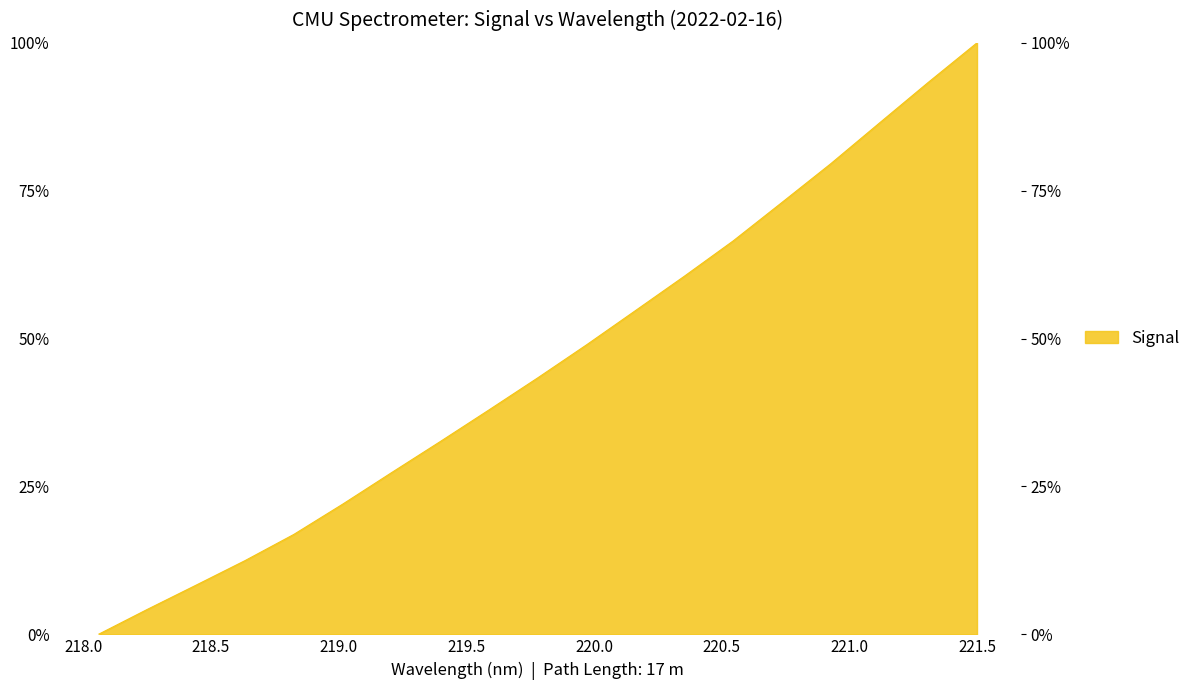

True or false: the data has more than 1 interior local peaks.

False